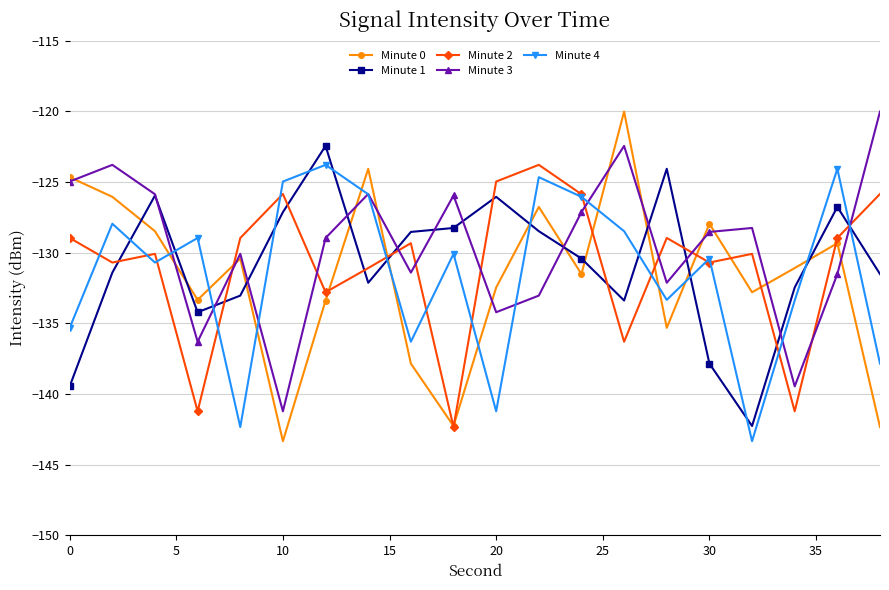

Count the number of categories in the chart.

20